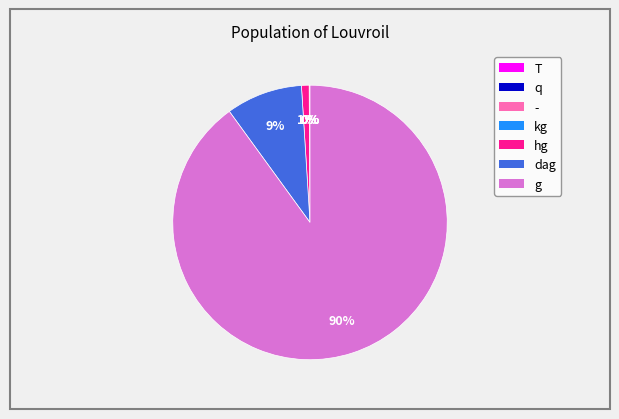

What is the majority slice?

g